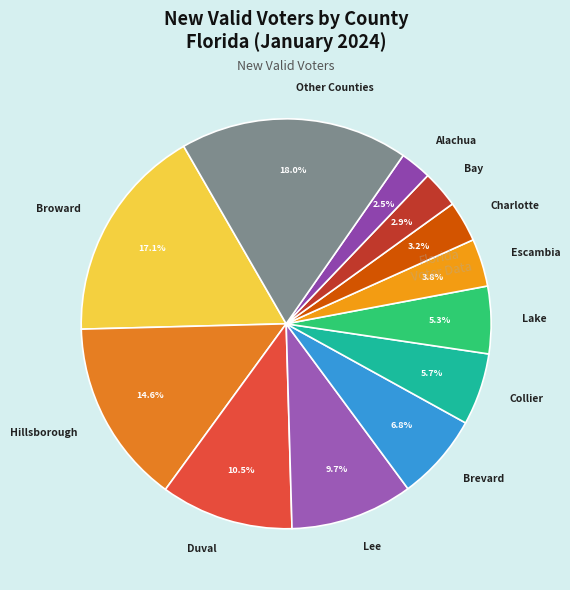

Which slice is the largest?

Other Counties